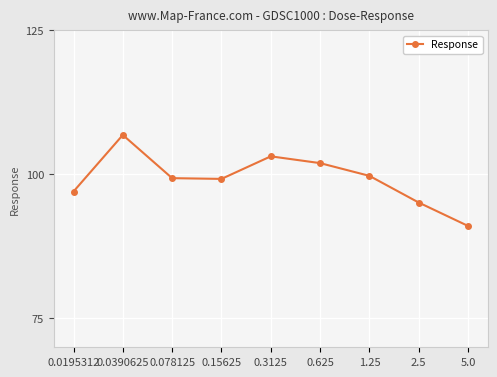

How many interior local peaks (higher than both neighbors) does the data have?

2